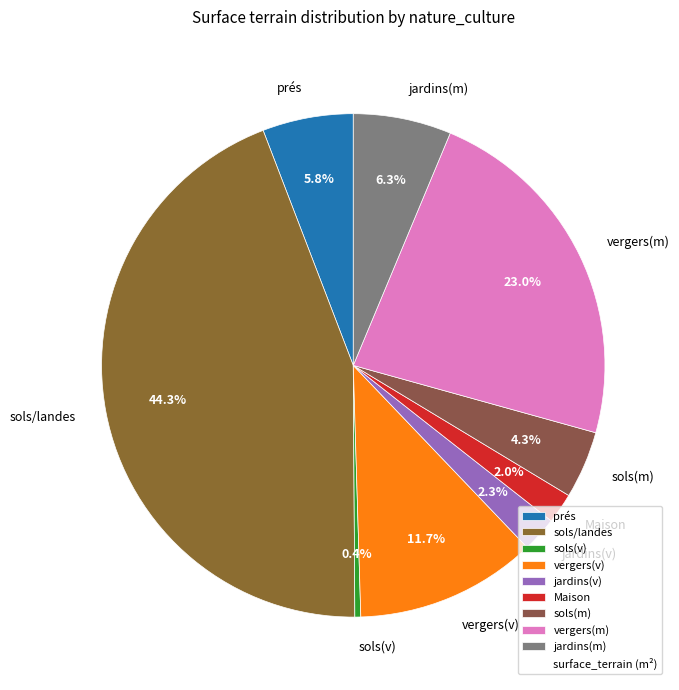

Is there a majority slice in this chart?

No